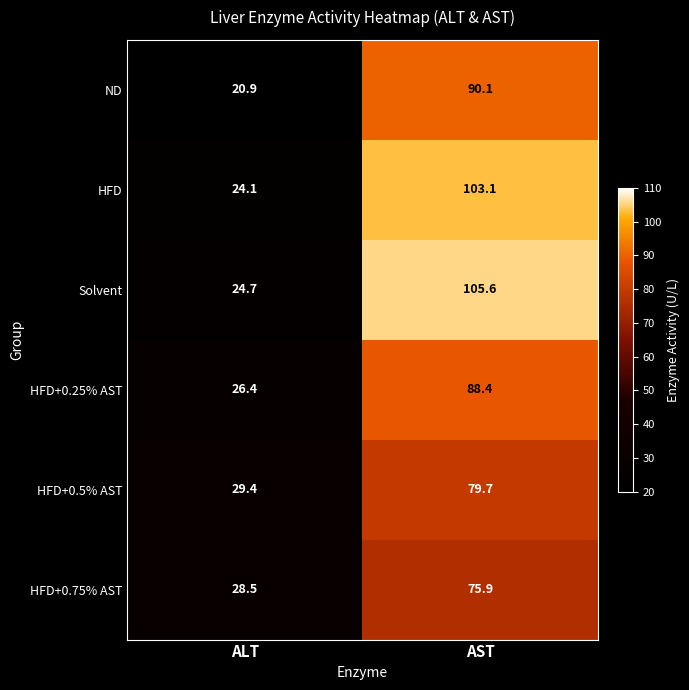

Which series has the largest range (max minus min)?

Solvent